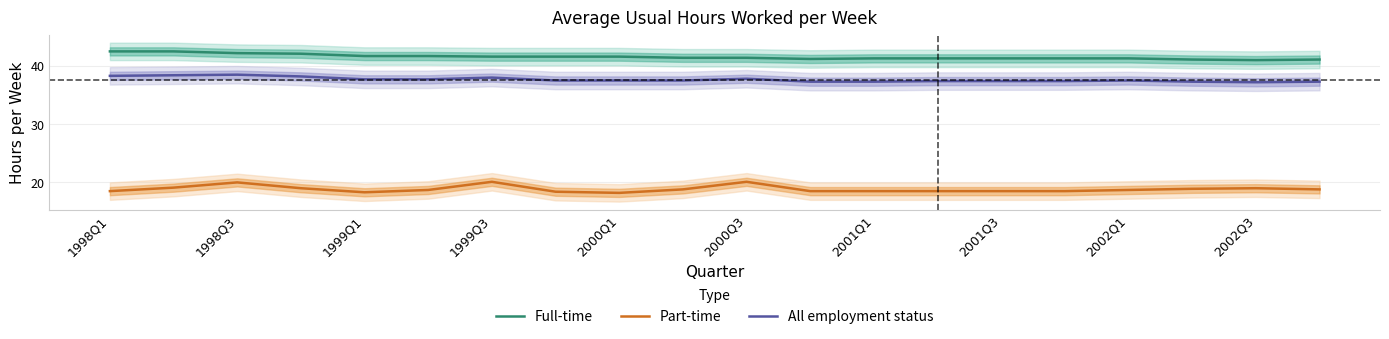

The value of All employment status at 2001Q1 is 37.3. True or false?

True